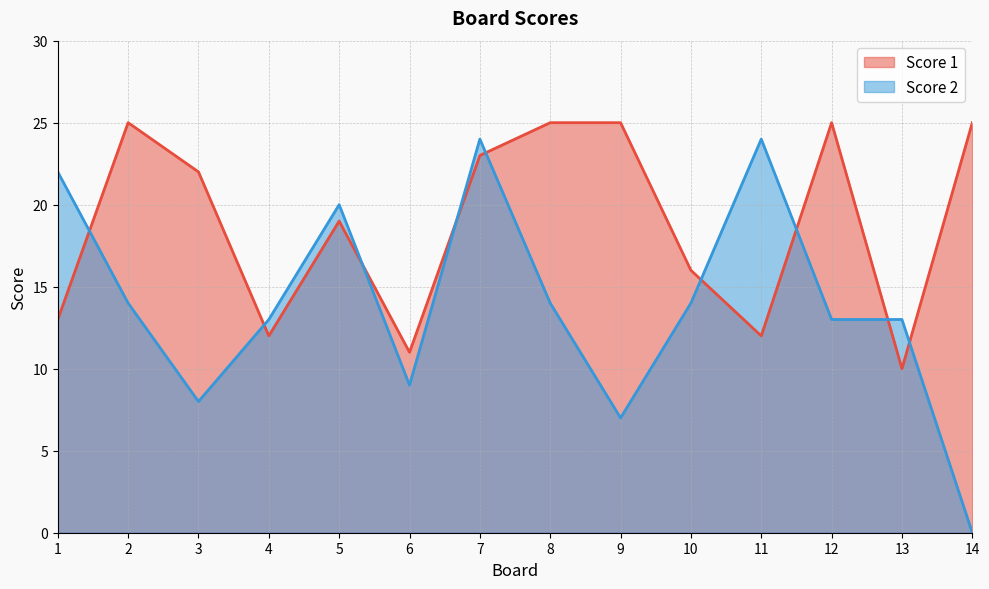

List the series in order of their peak value, lowest first.

Score 2, Score 1